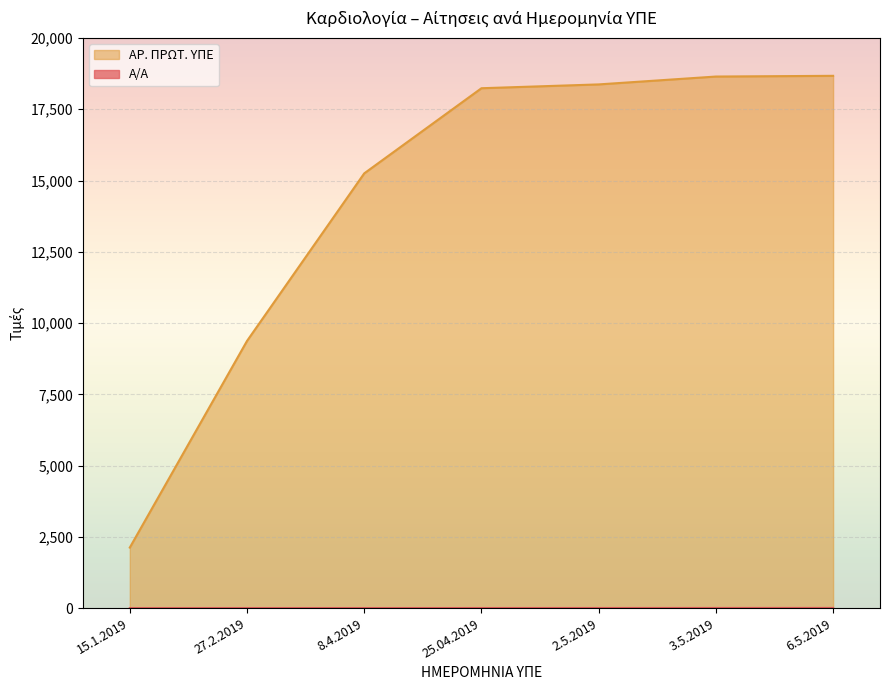

The ΑΡ. ΠΡΩΤ. ΥΠΕ series shows 9373 at 27.2.2019. True or false?

True